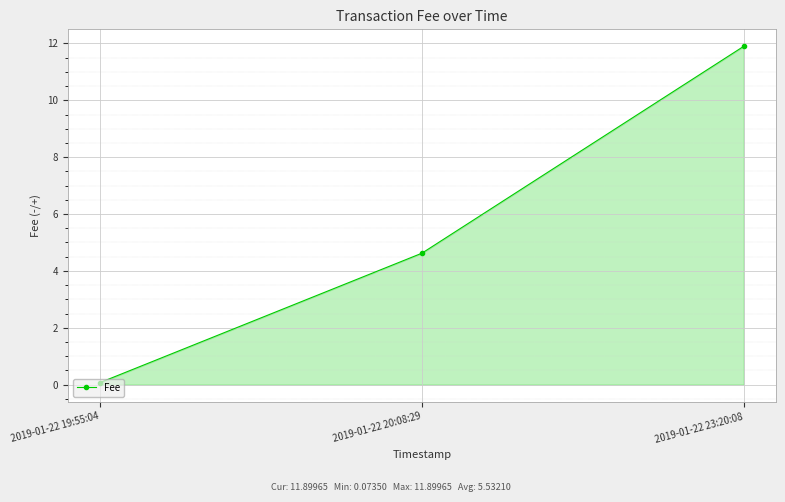

List the labels in order of value, largest first.

2019-01-22 23:20:08, 2019-01-22 20:08:29, 2019-01-22 19:55:04